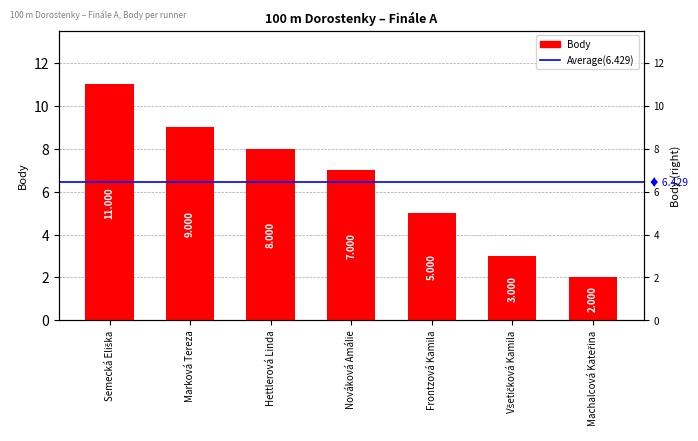

What is the label of the 5th bar from the right?

Hettlerová Linda